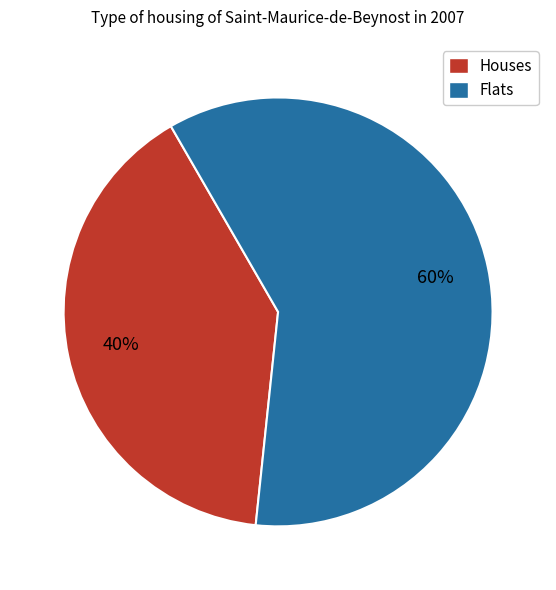

Does any single category account for the majority?

Yes